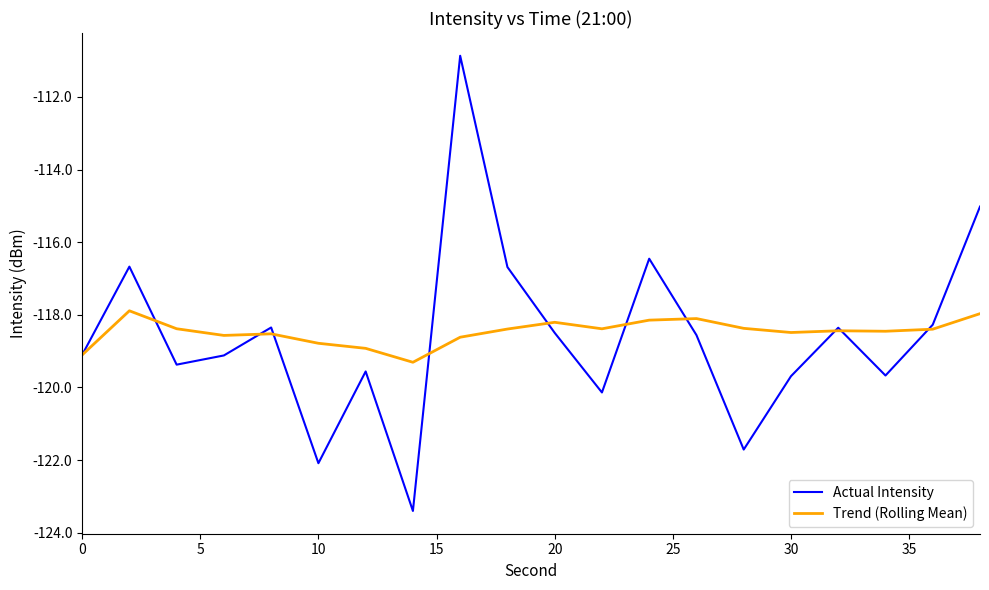

Does the chart display data point markers on the line(s)?

No